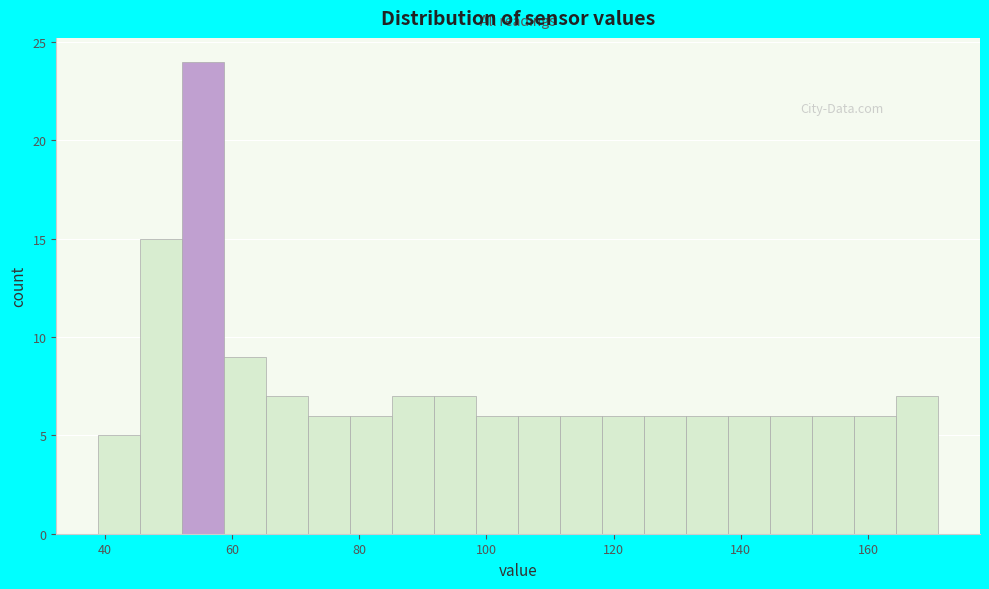

Around what value on the x-axis is the tallest bar? Give the approximate position of its centre, as read against the axis.

56